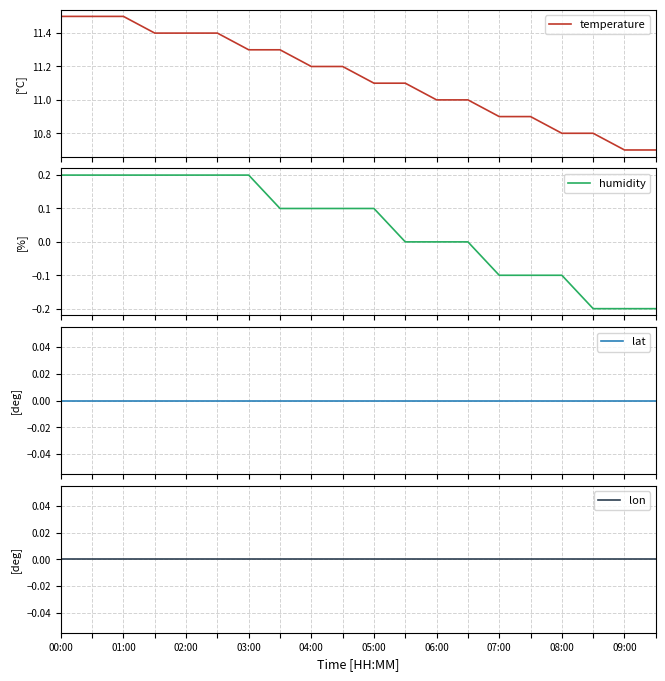

What is the minimum value for temperature?

10.7